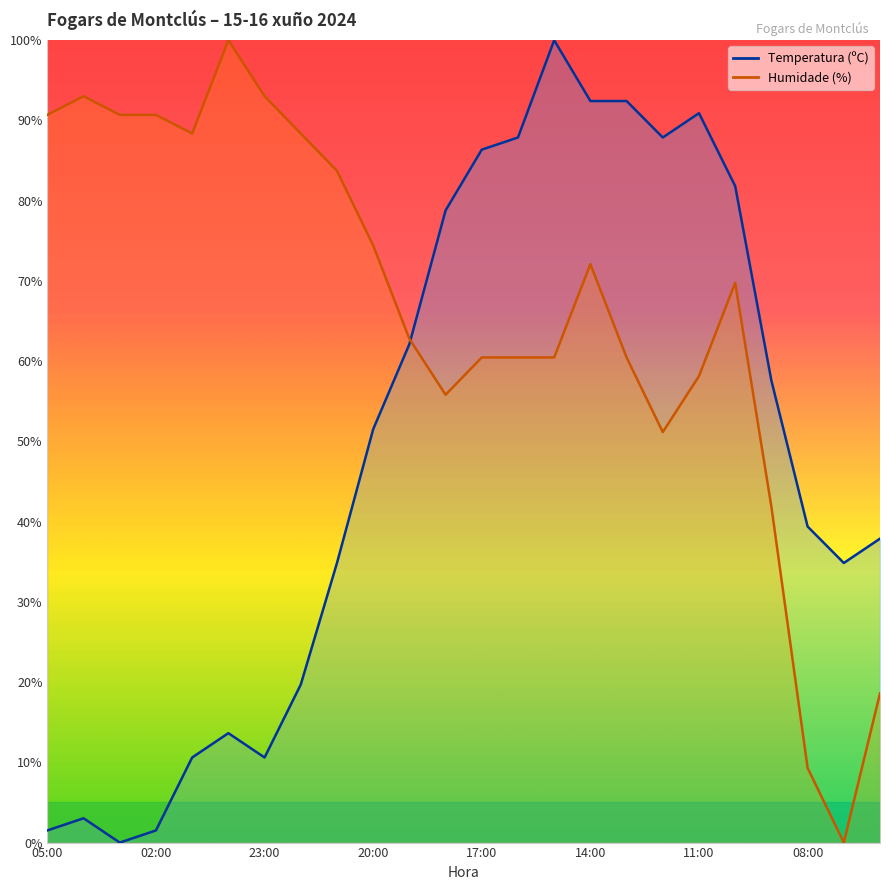

Which series has the largest range (max minus min)?

Temperatura (ºC)